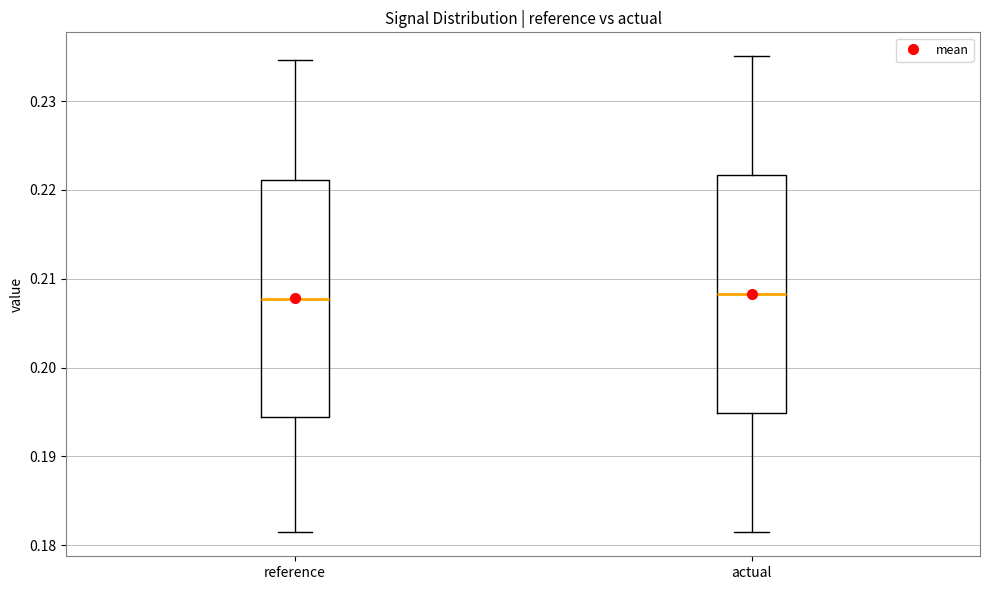

Reading left to right, transcribe this box plot: for each box, give where its median line is, the range the box spans, and where its two whiskers end, as read against the y-axis. The values are not printed on the chart, so give them approximately, as read against the axis.

reference: median 0.208, box 0.194 to 0.221, whiskers 0.181 to 0.235
actual: median 0.208, box 0.195 to 0.222, whiskers 0.181 to 0.235